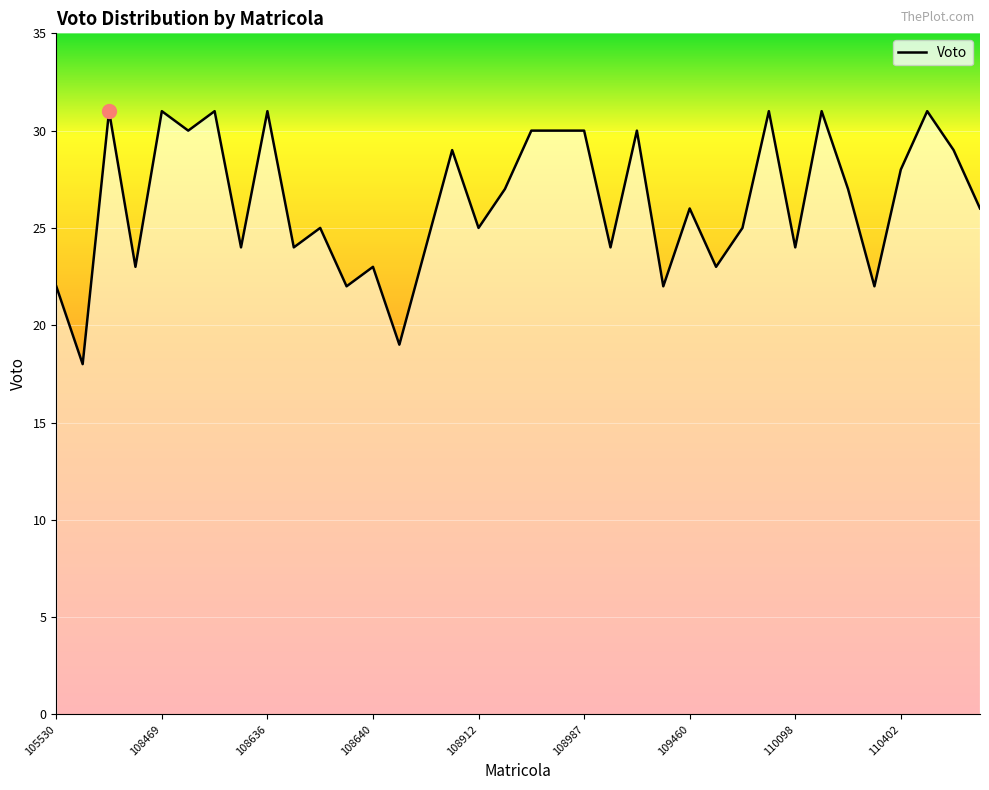

What is the minimum value shown in the chart?

18